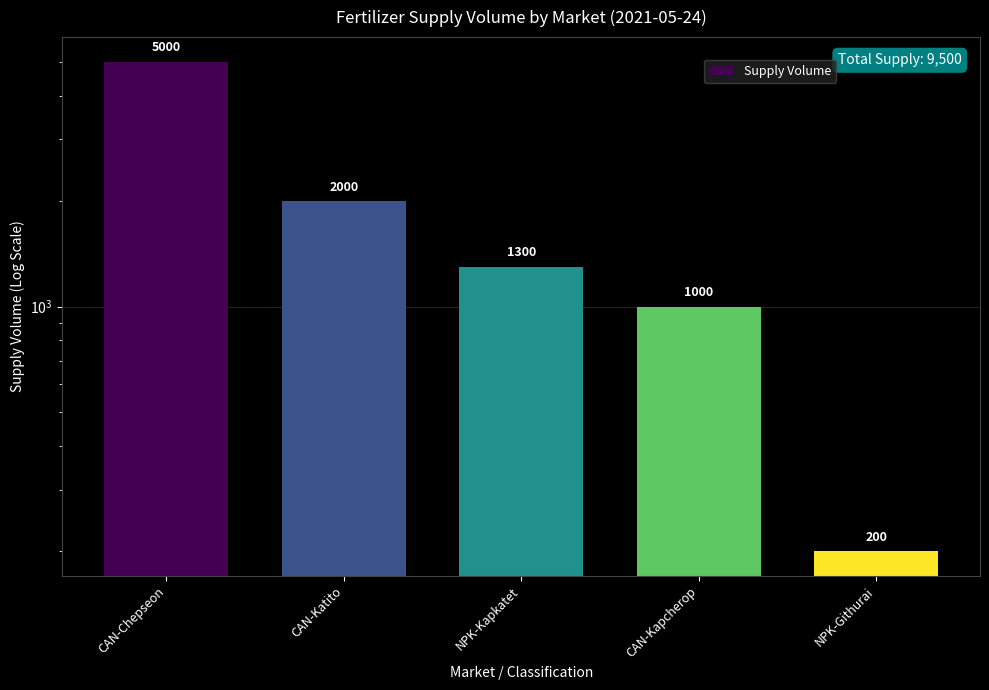

What is the average value?

1900